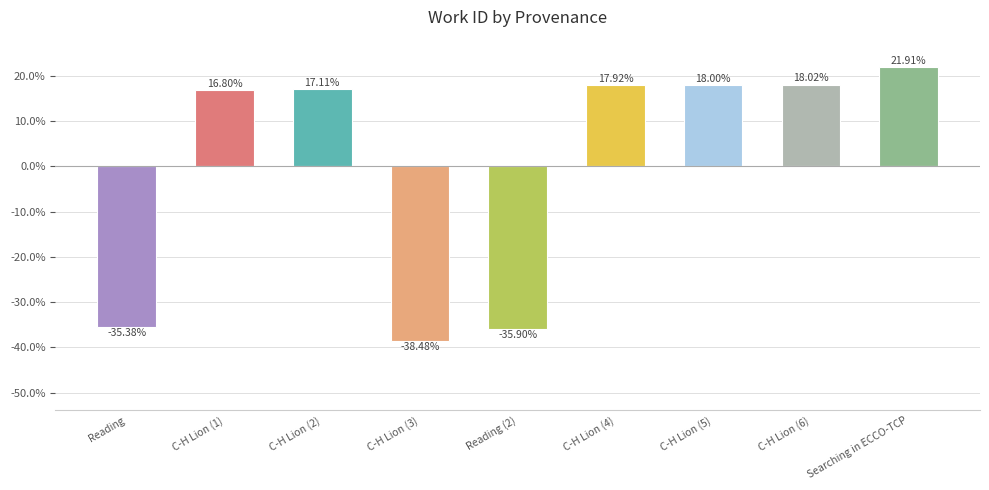

What value does the data have at C-H Lion (6)?

18.0